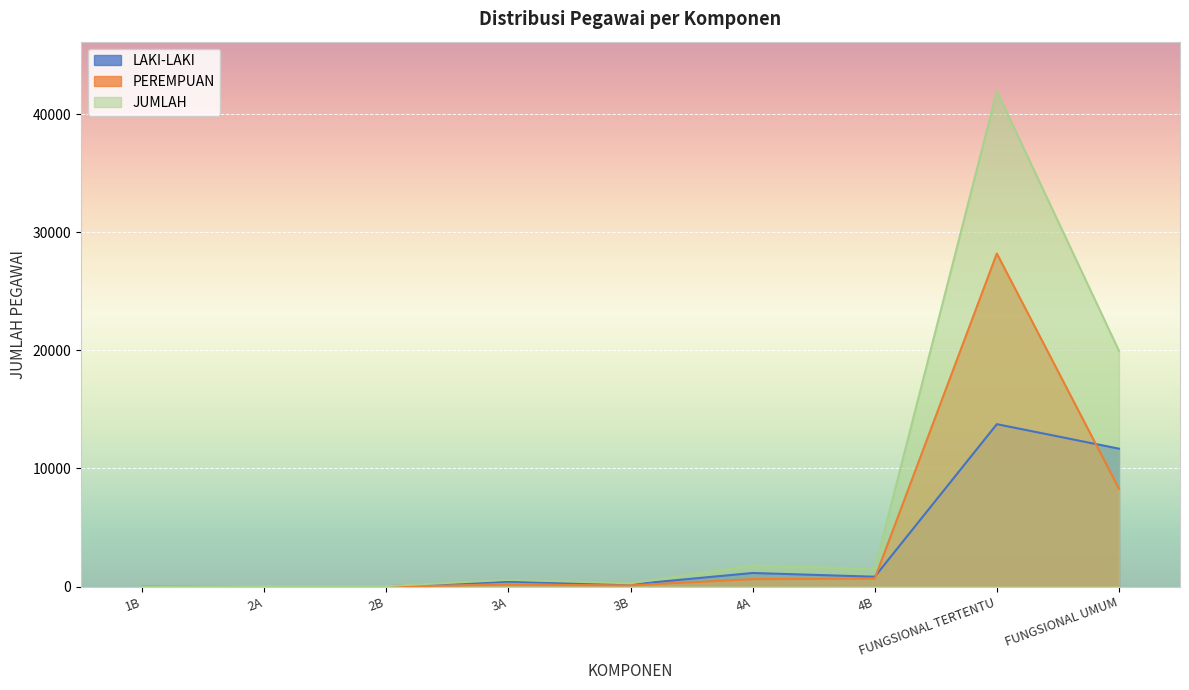

After their last crossing, which series has the higher values: LAKI-LAKI or PEREMPUAN?

LAKI-LAKI